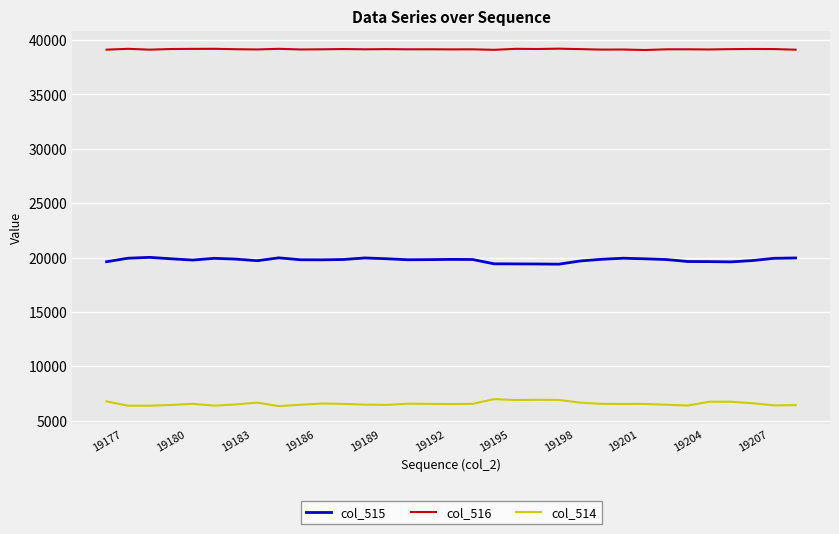

Rank the series by their average value, from lowest to highest.

col_514, col_515, col_516